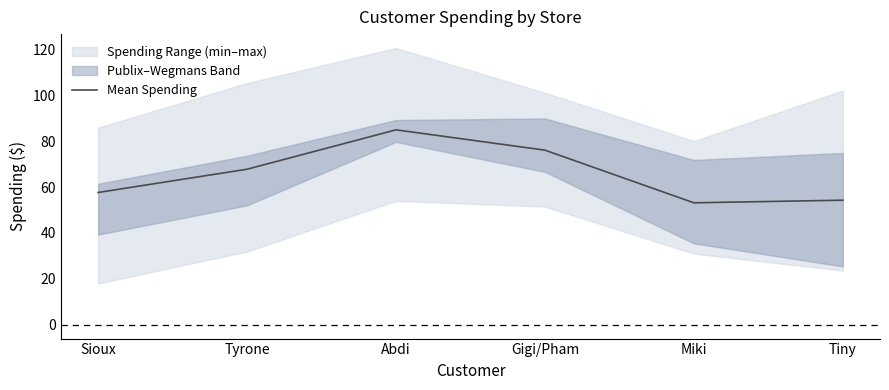

The chart shows a value of 67.8 at Tyrone. True or false?

True